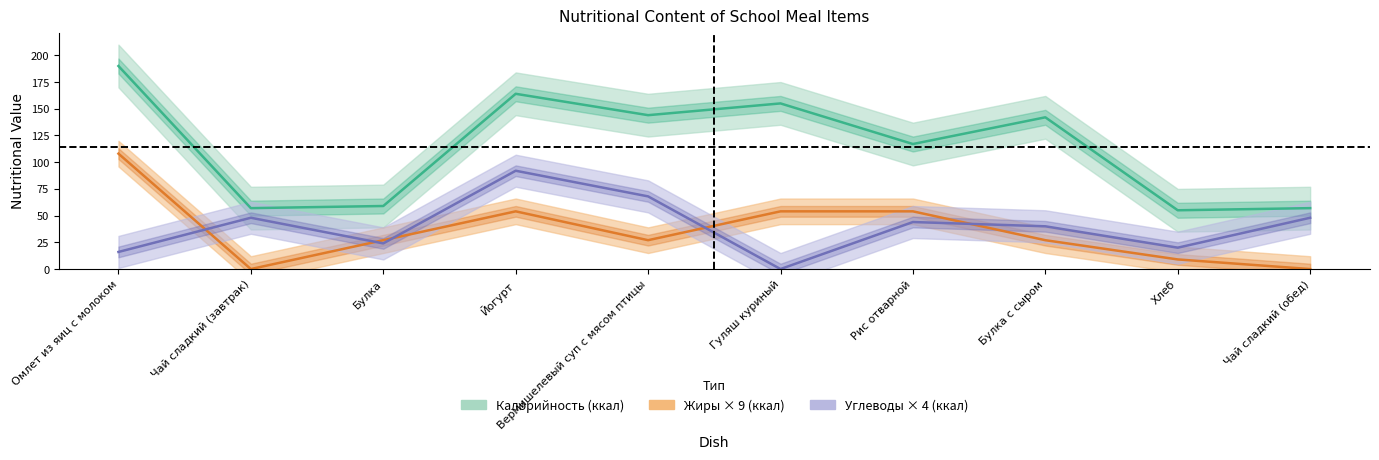

Is this an area chart (filled region under the line)?

No